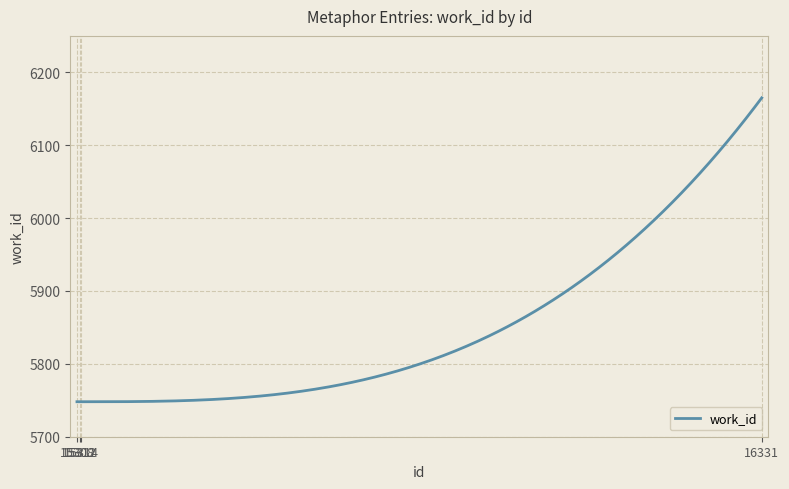

What is the maximum value shown in the chart?

6165.0